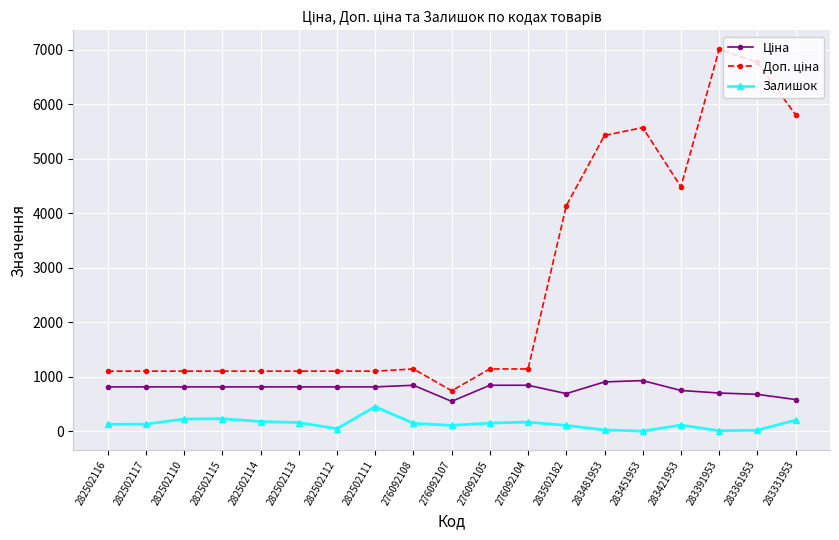

How many distinct data groups are displayed?

3